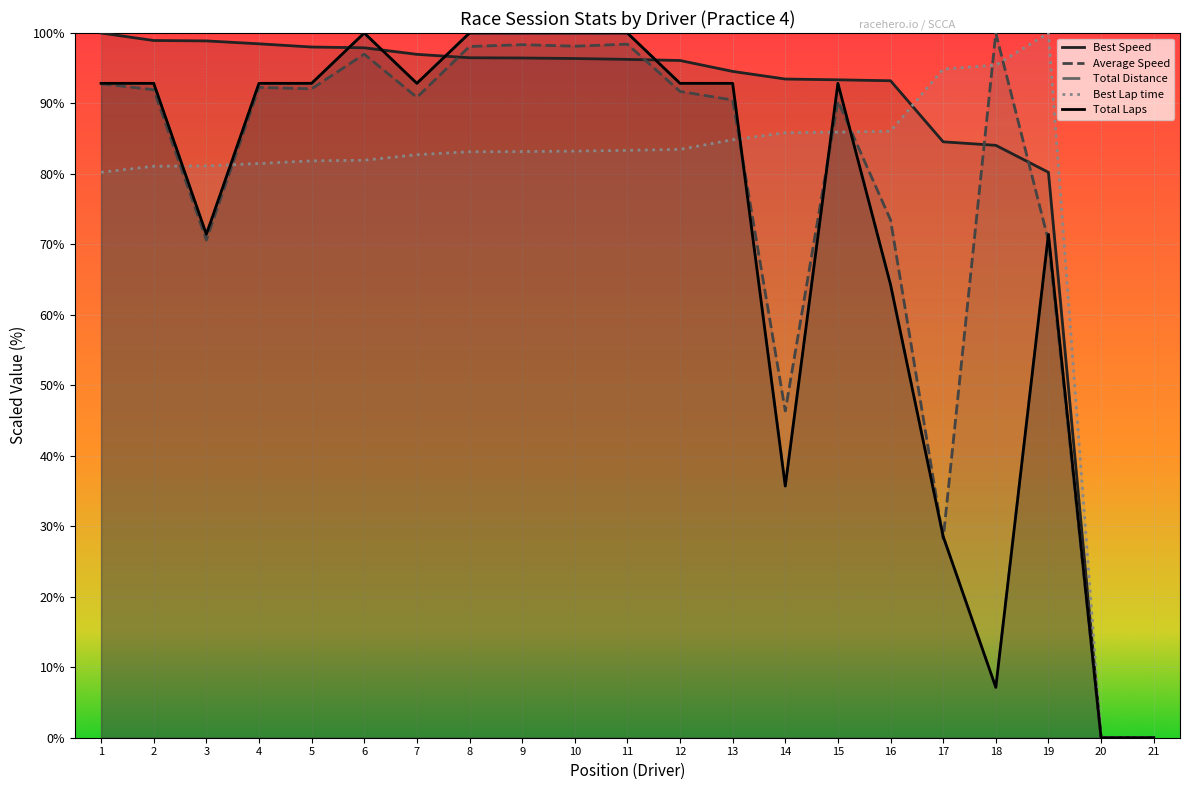

What is the sum of the Total Laps values at 14 and 1?

128.6